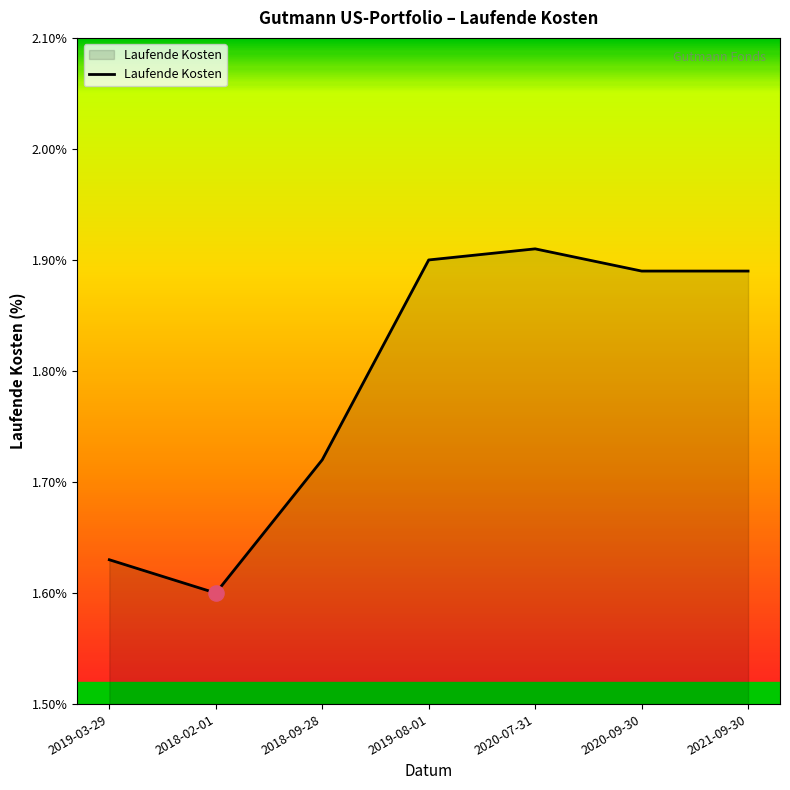

Between 2018-09-28 and 2020-09-30, which is larger?

2020-09-30